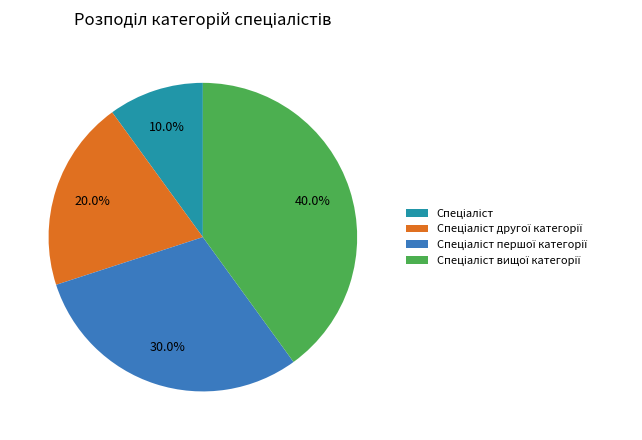

Does any single category account for the majority?

No